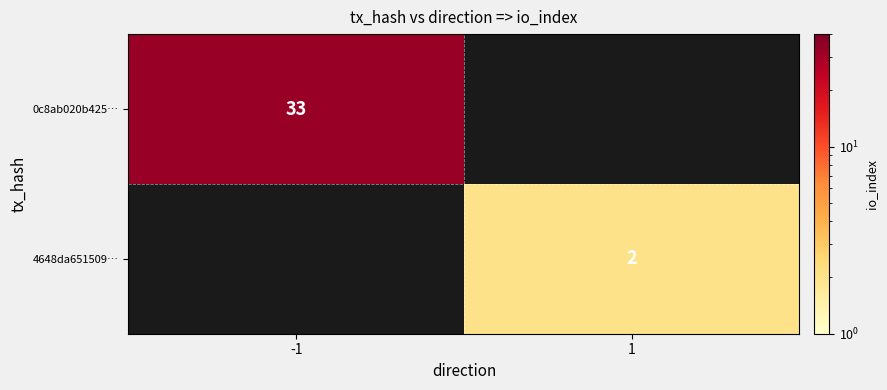

Is it true that 4648da651509… equals 3 at 1?

False